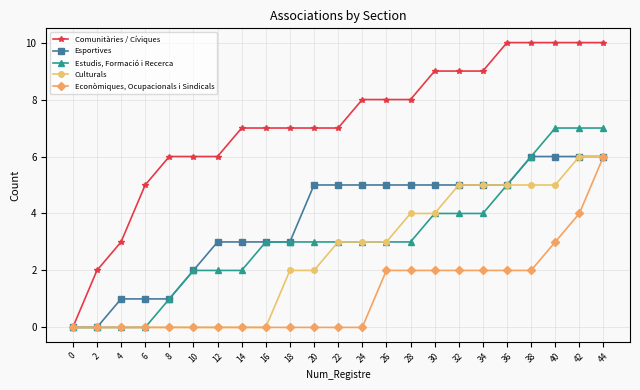

How many data points does each series have?

23